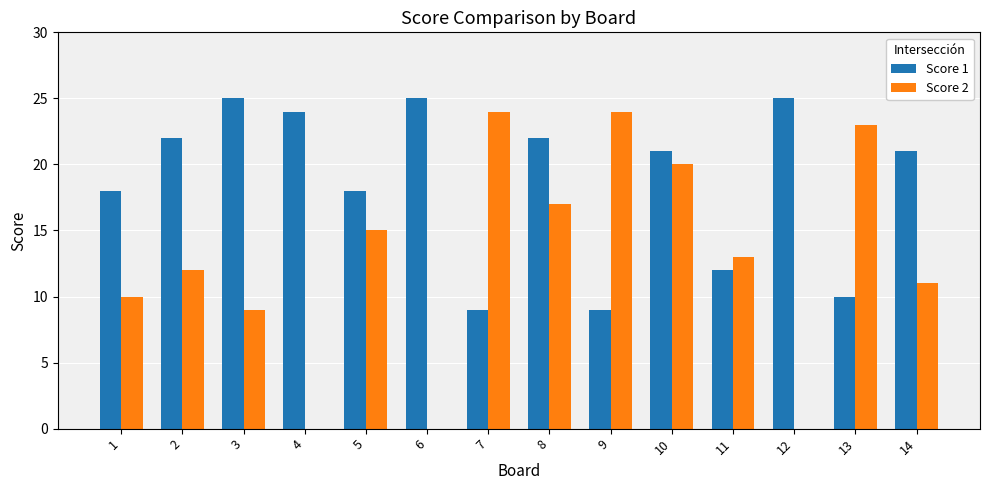

What are all the series names shown in the legend?

Score 1, Score 2